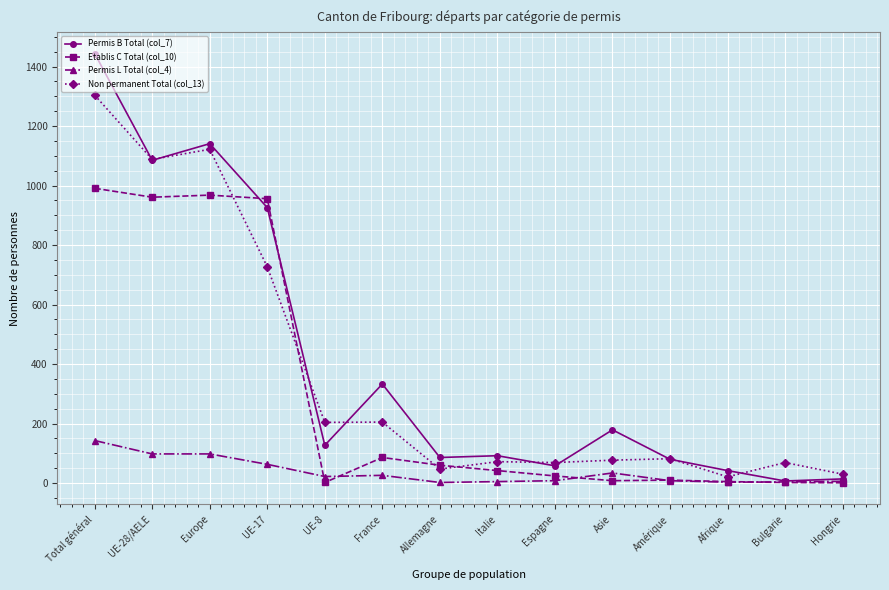

What is the label of the 7th point from the right?

Italie